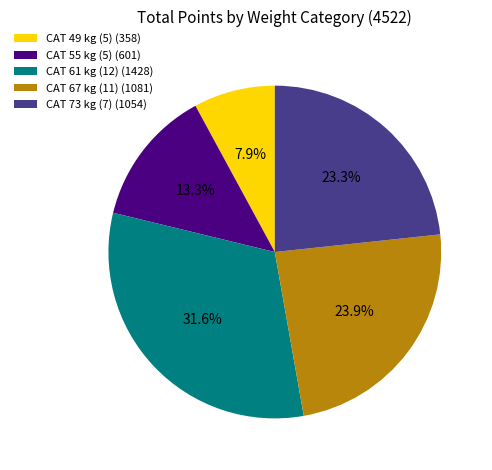

Rank the categories by value from lowest to highest.

CAT 49 kg (5) (358), CAT 55 kg (5) (601), CAT 73 kg (7) (1054), CAT 67 kg (11) (1081), CAT 61 kg (12) (1428)